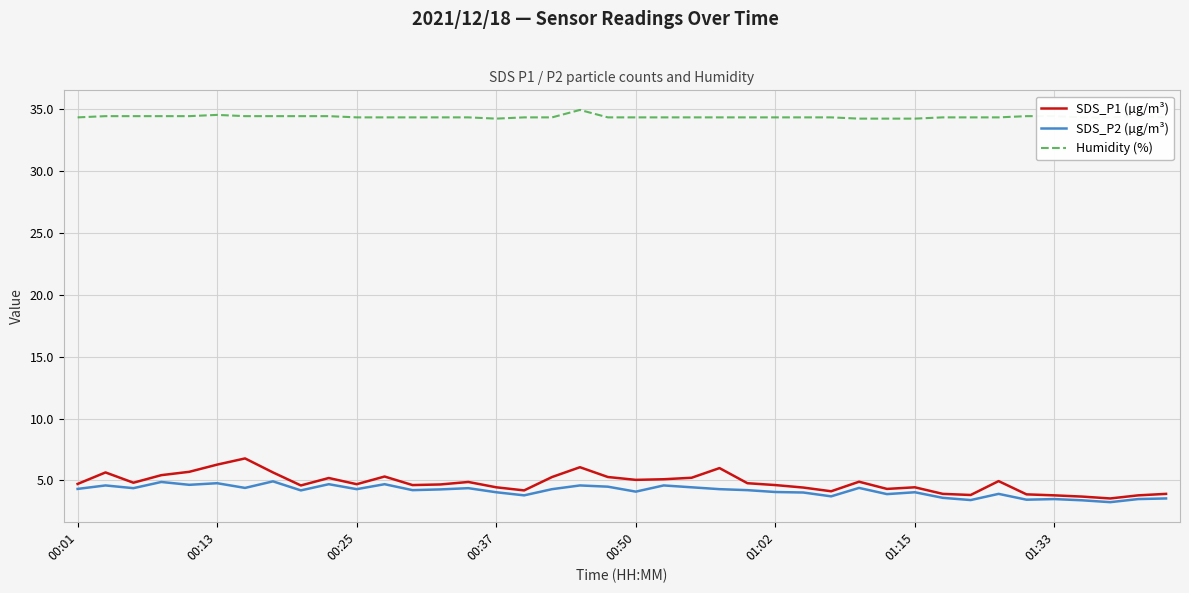

What is the maximum value for SDS_P2 (µg/m³)?

4.9